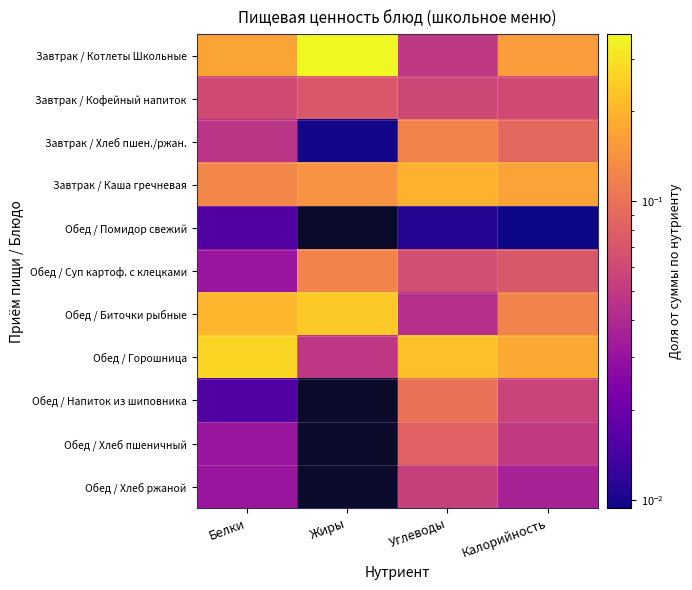

Which series has the widest spread of values?

Завтрак / Котлеты Школьные